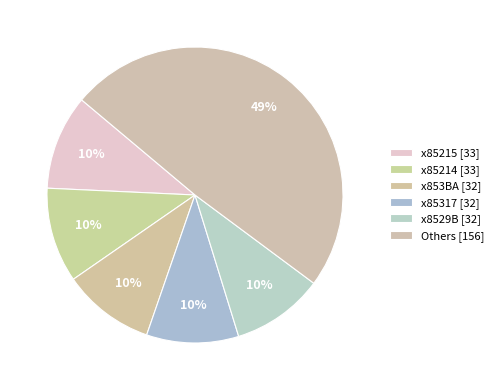

Count the number of slices in the pie.

6